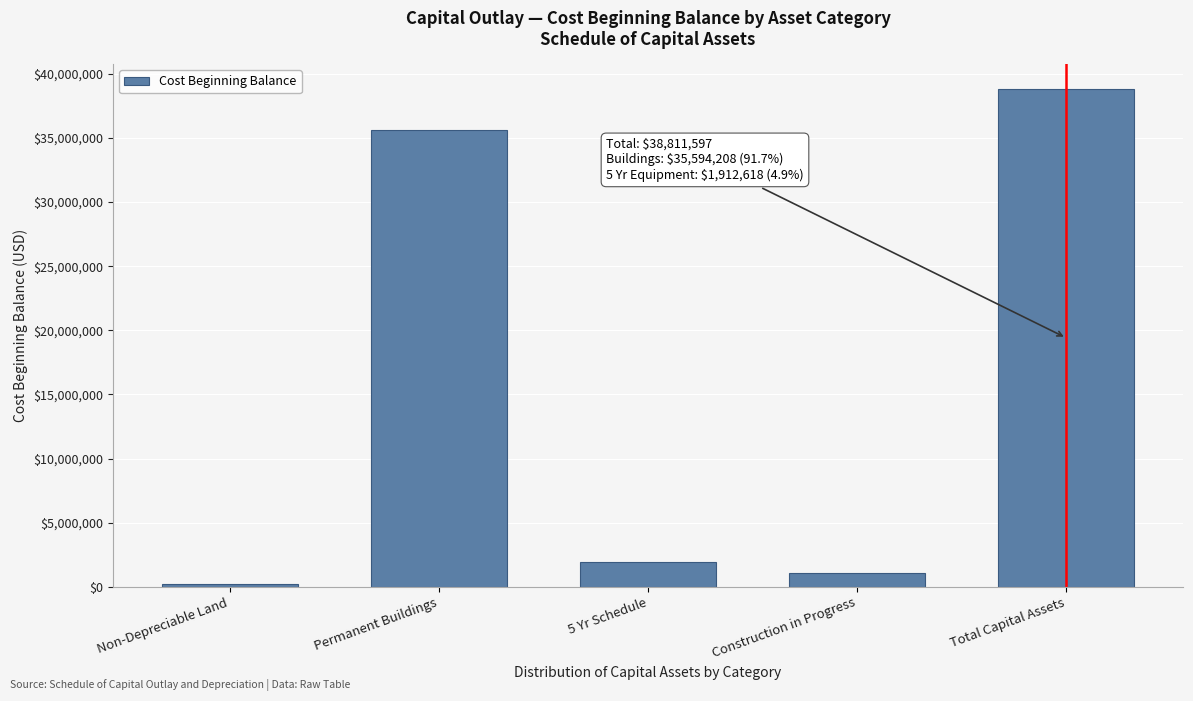

Reading right to left, extract all data points from this chart.

38811597	1061771	1912618	35594208	243000